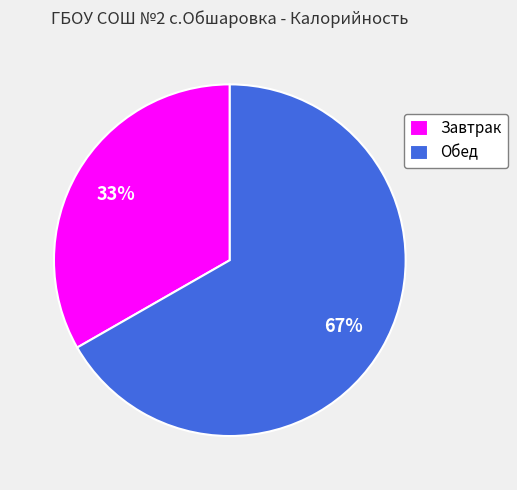

To the nearest percent, what percentage of the pie is Обед?

67%